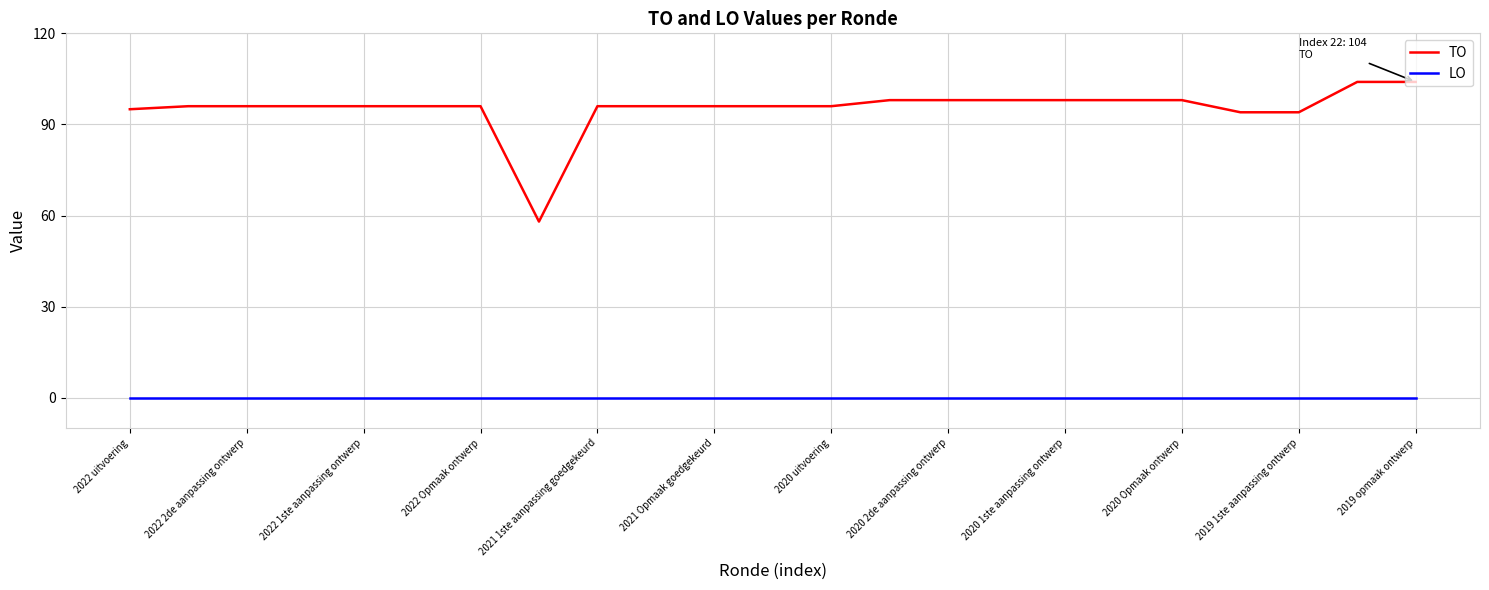

Which series has the largest total across all categories?

TO